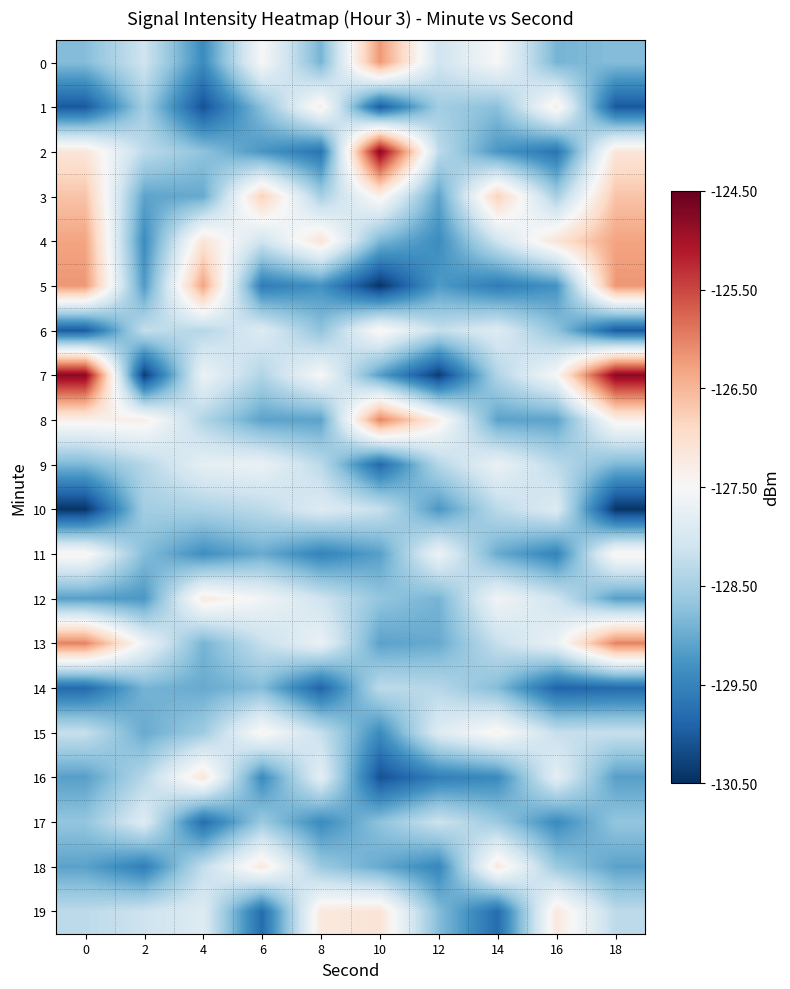

Which series has the widest spread of values?

row_7